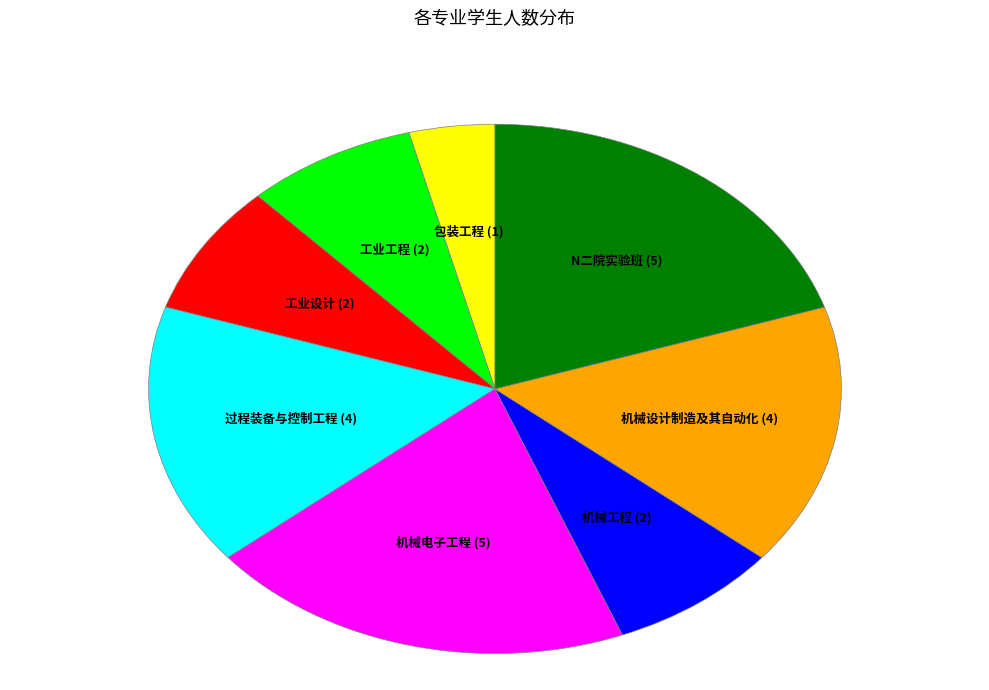

To the nearest percent, what percentage of the pie is N二院实验班?

20%